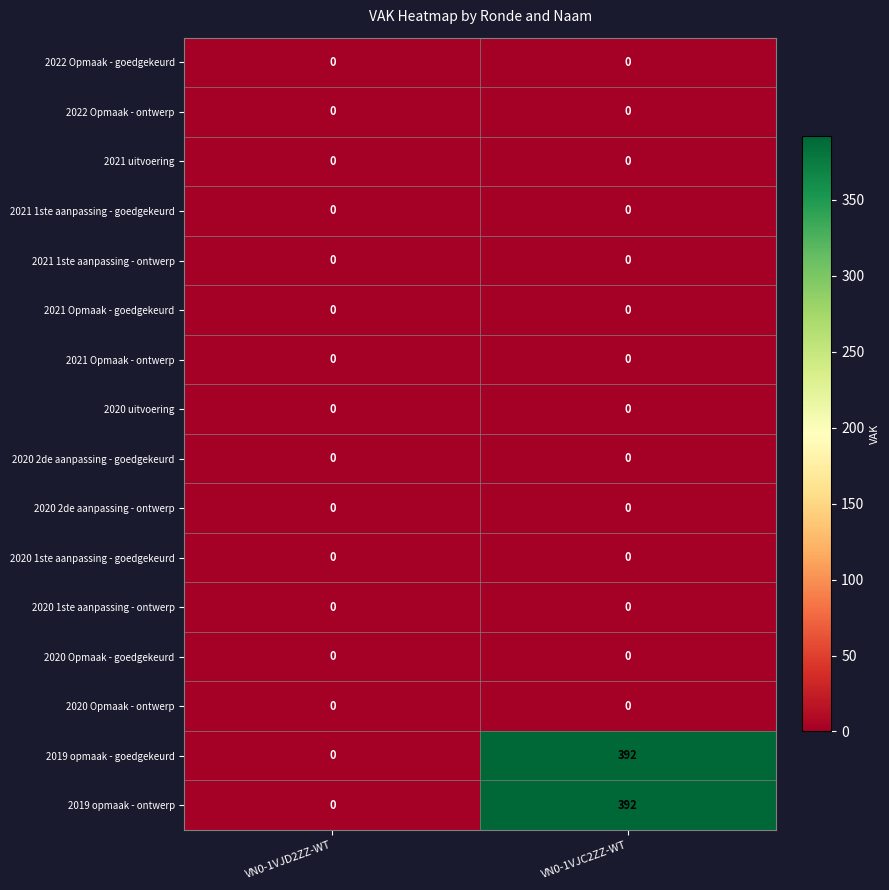

Is it true that 2019 opmaak - goedgekeurd equals 264 at VN0-1VJD2ZZ-WT?

False